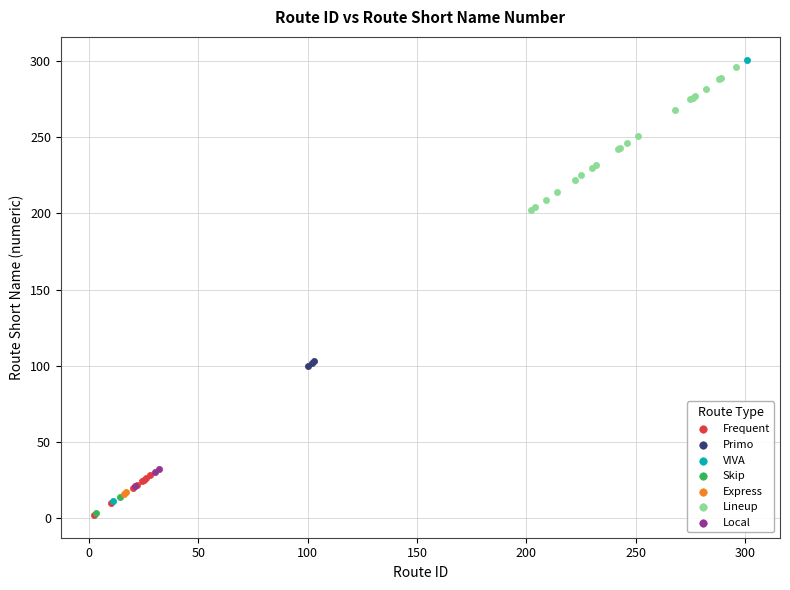

Which series contains the highest Y value?

VIVA